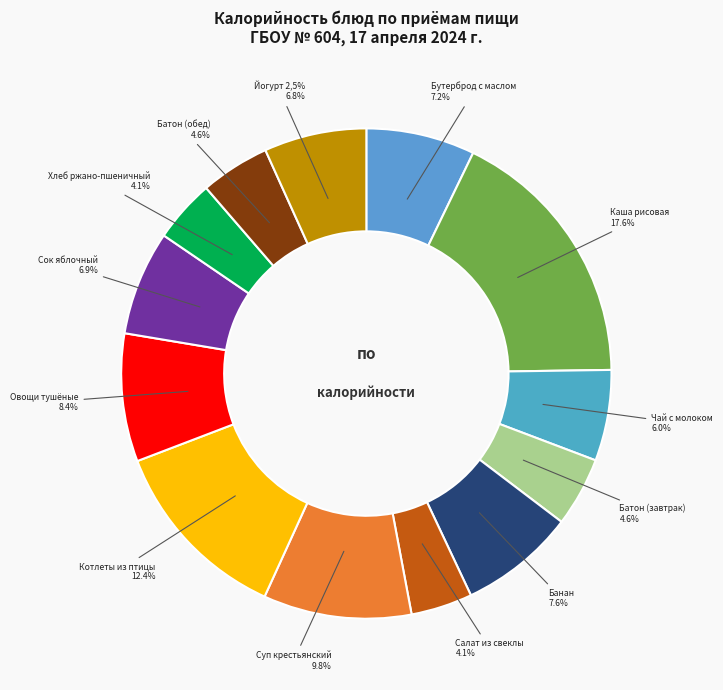

What is the largest slice in the pie chart?

КАША РИСОВАЯ ЖИДКАЯ С МАСЛОМ СЛИВОЧНЫМ